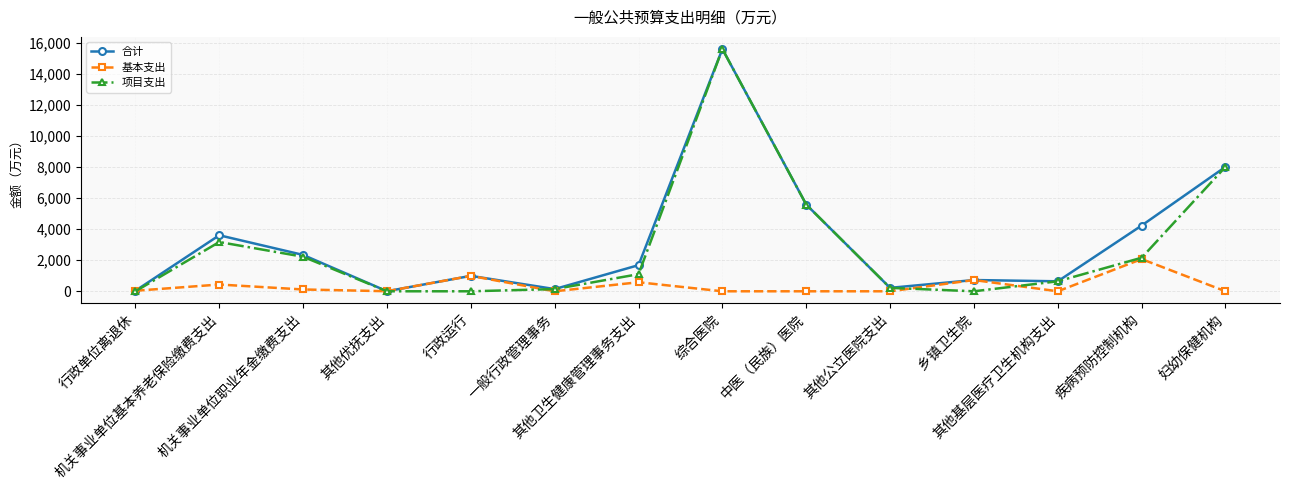

What is the highest value of the 基本支出 series?

2071.4